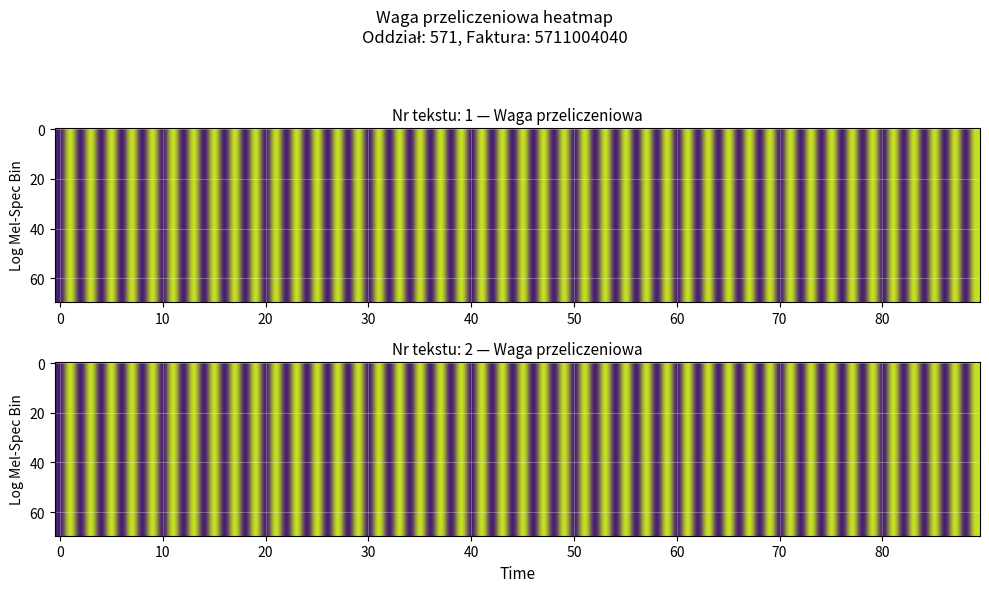

Rank the series at 62 from lowest to highest value.

1, 2